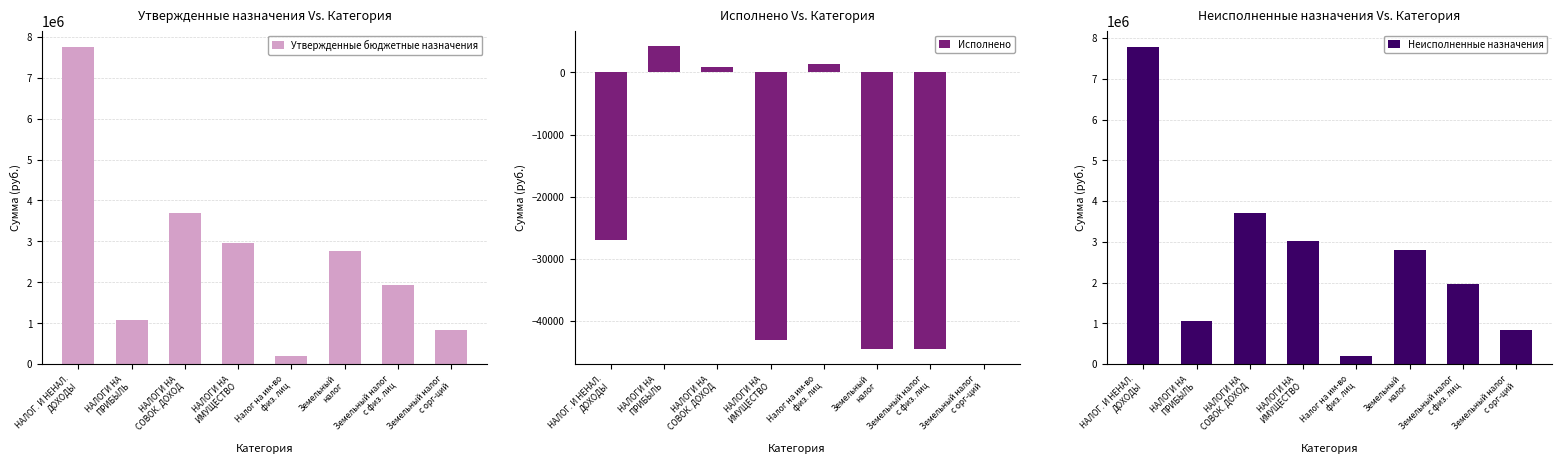

At which category does the chart reach its peak across all series?

НАЛОГ. И НЕНАЛ.
ДОХОДЫ